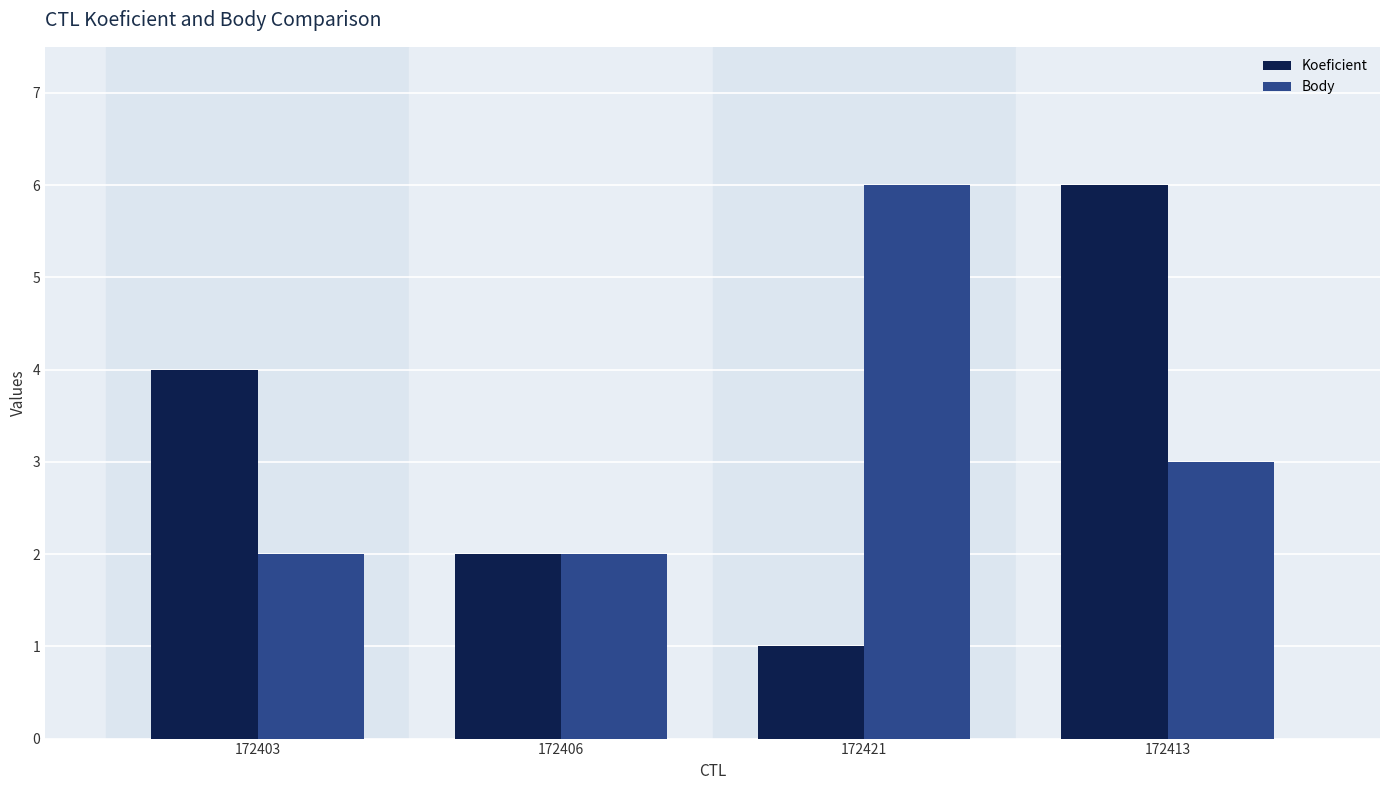

Count the Koeficient values in the range 2 to 6.

3